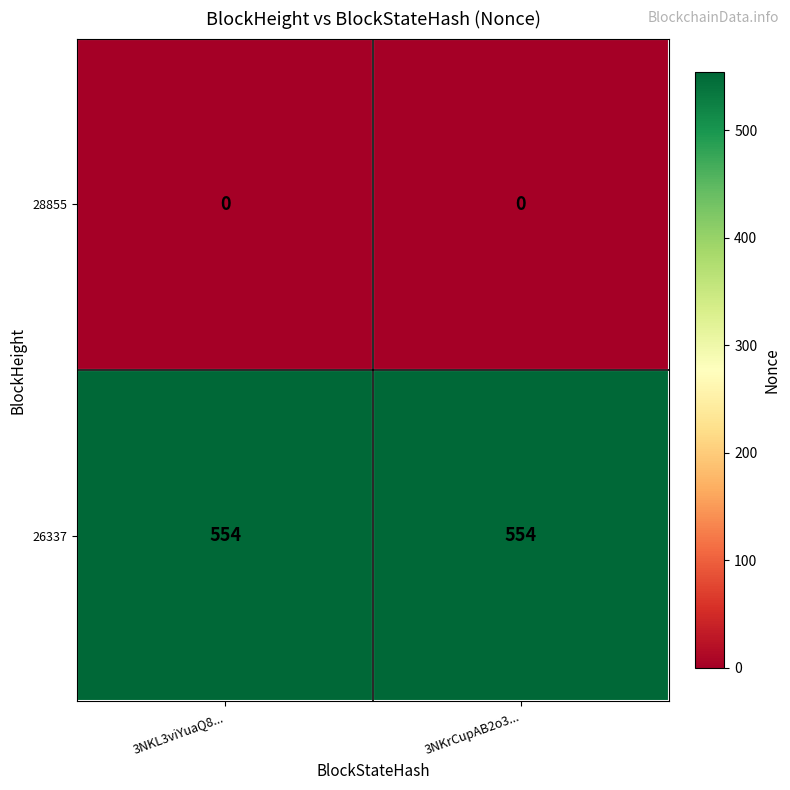

Reading left to right, transcribe all the data shown in this chart.

28855: 0	0
26337: 554	554